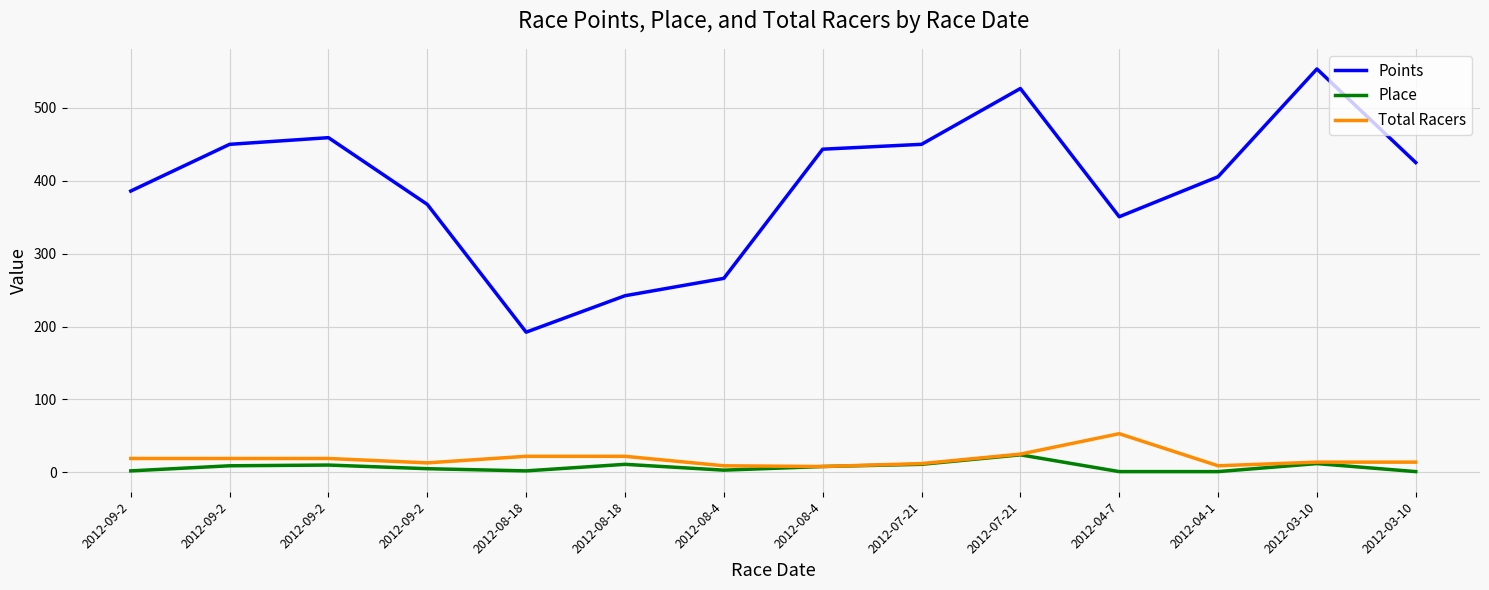

What is the spread (max minus min) of values at 2012-08-18?

190.3